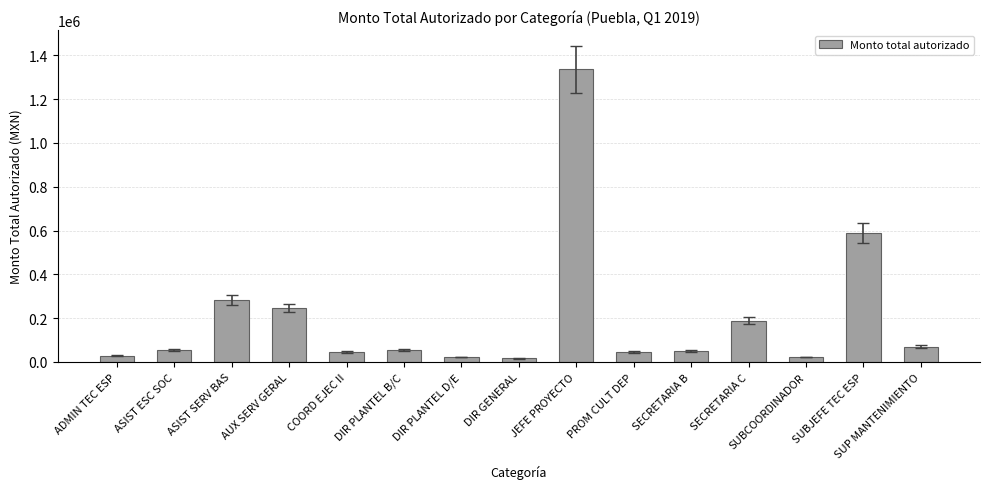

What is the difference between the maximum and second lowest values?

1313957.4